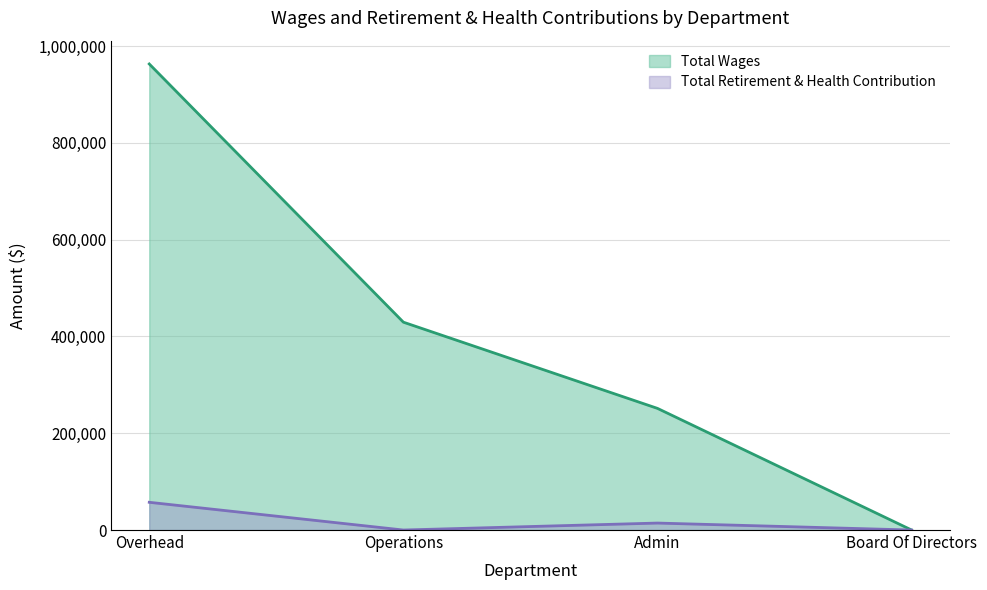

List the series in order of their peak value, lowest first.

Total Retirement & Health Contribution, Total Wages